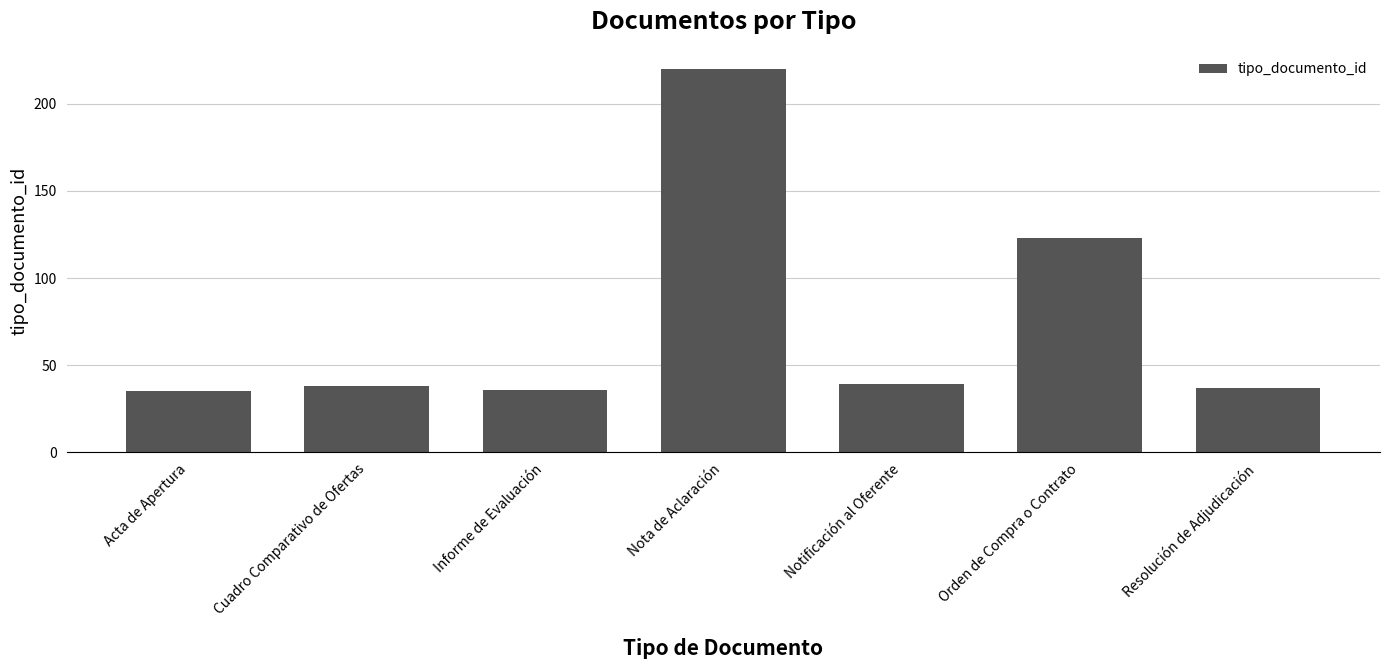

What value does the data have at Orden de Compra o Contrato, to the nearest 10?

120